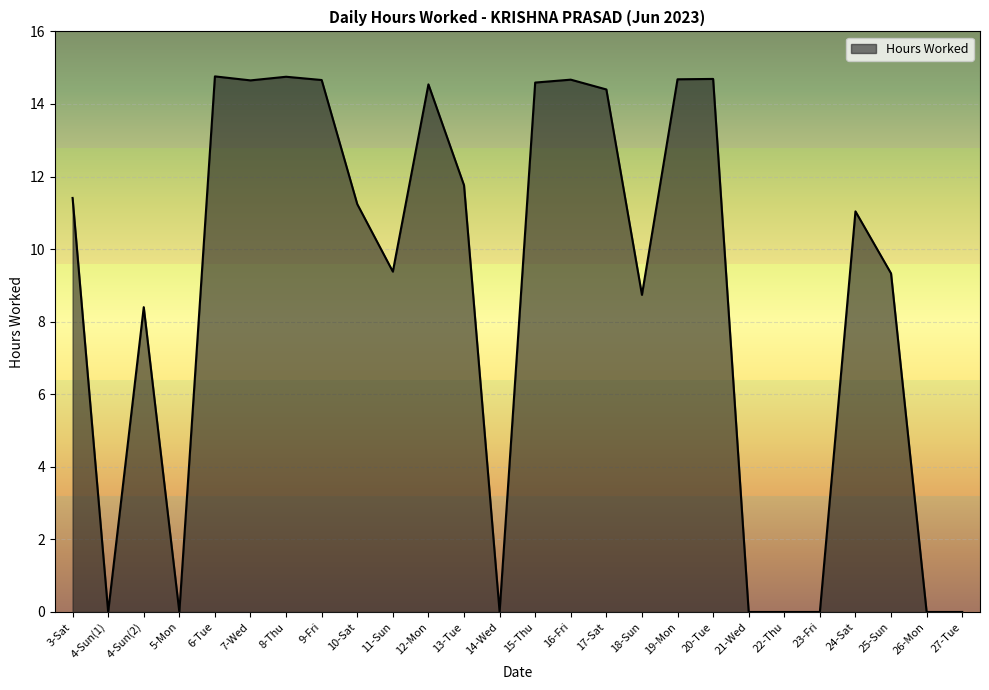

What is the difference between the values at 23-Fri and 18-Sun?

8.7